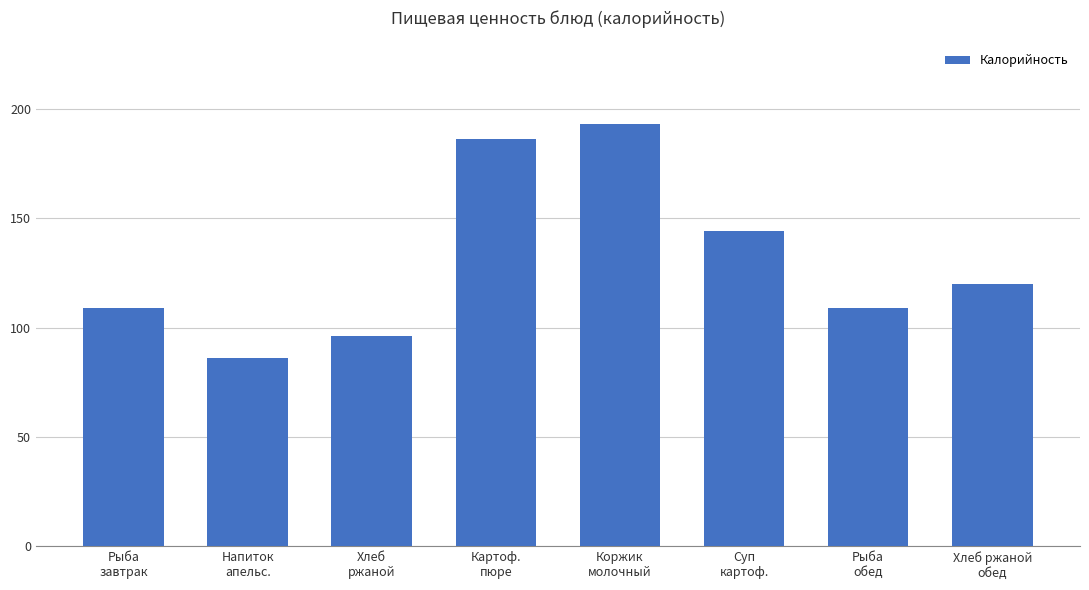

Approximately how many times larger is the value at Коржик
молочный compared to Хлеб ржаной
обед?

1.6